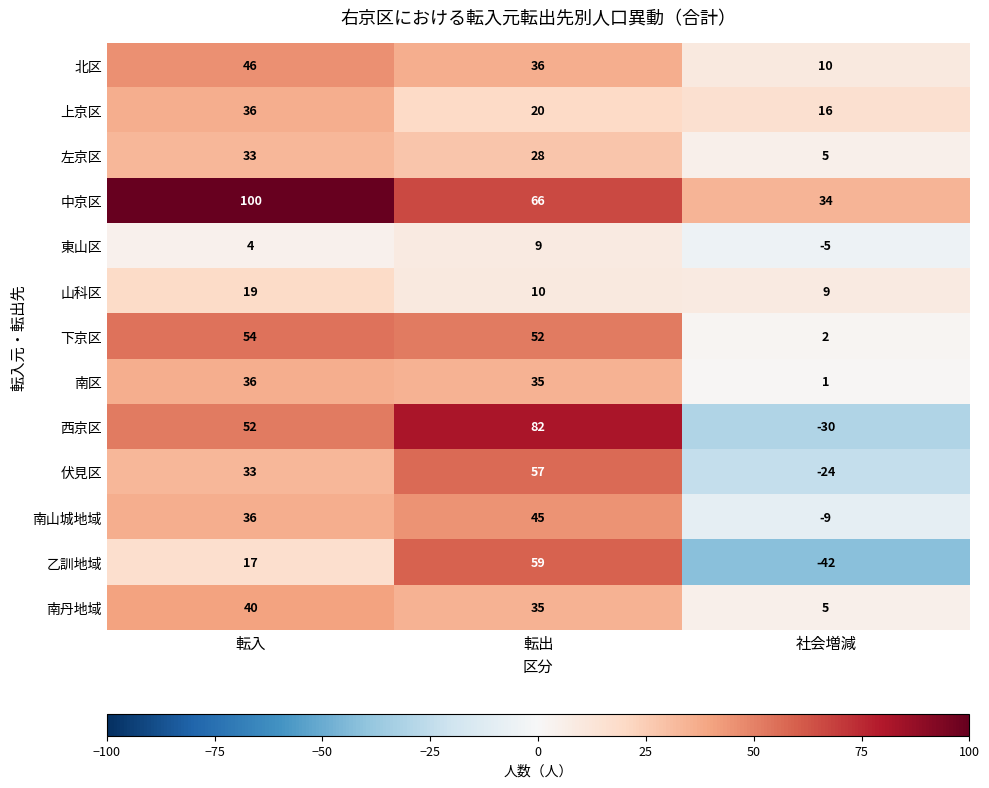

What is the highest value of the 伏見区 series?

57